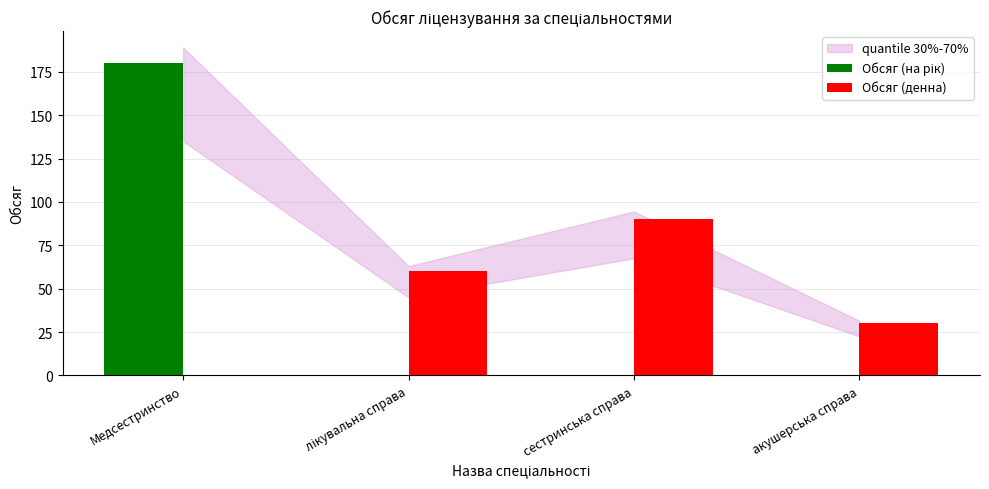

Which series changed the most between сестринська справа and акушерська справа?

Обсяг (денна)